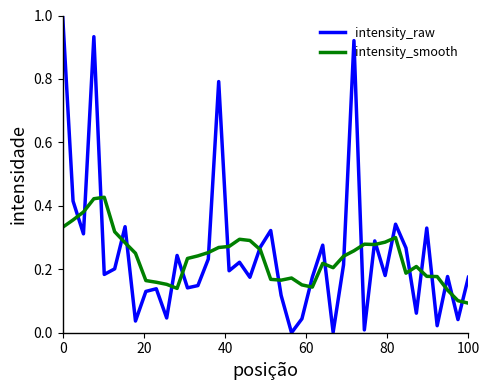

What is the greatest value displayed?

1.0